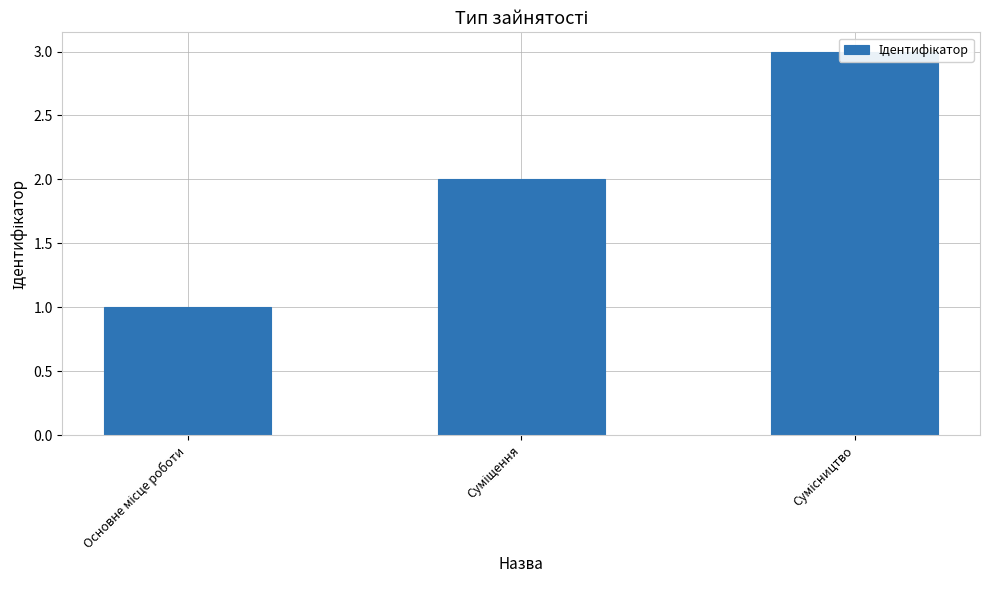

What is the label of the 2nd bar from the right?

Суміщення